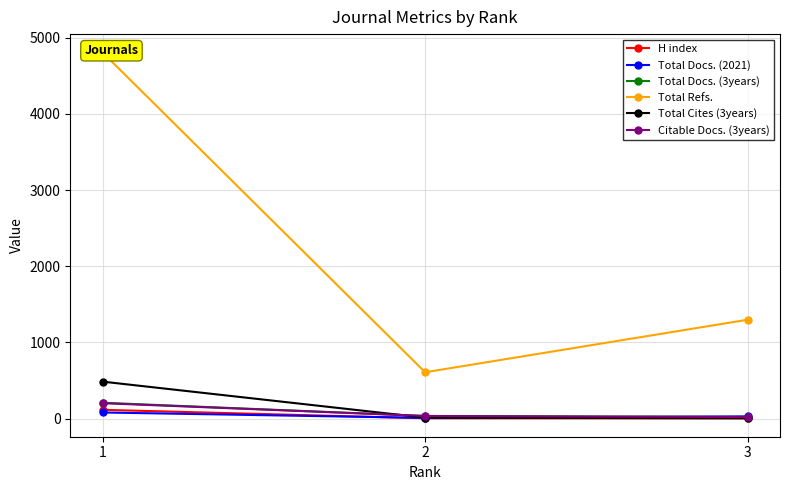

Which series has the largest total across all categories?

Total Refs.